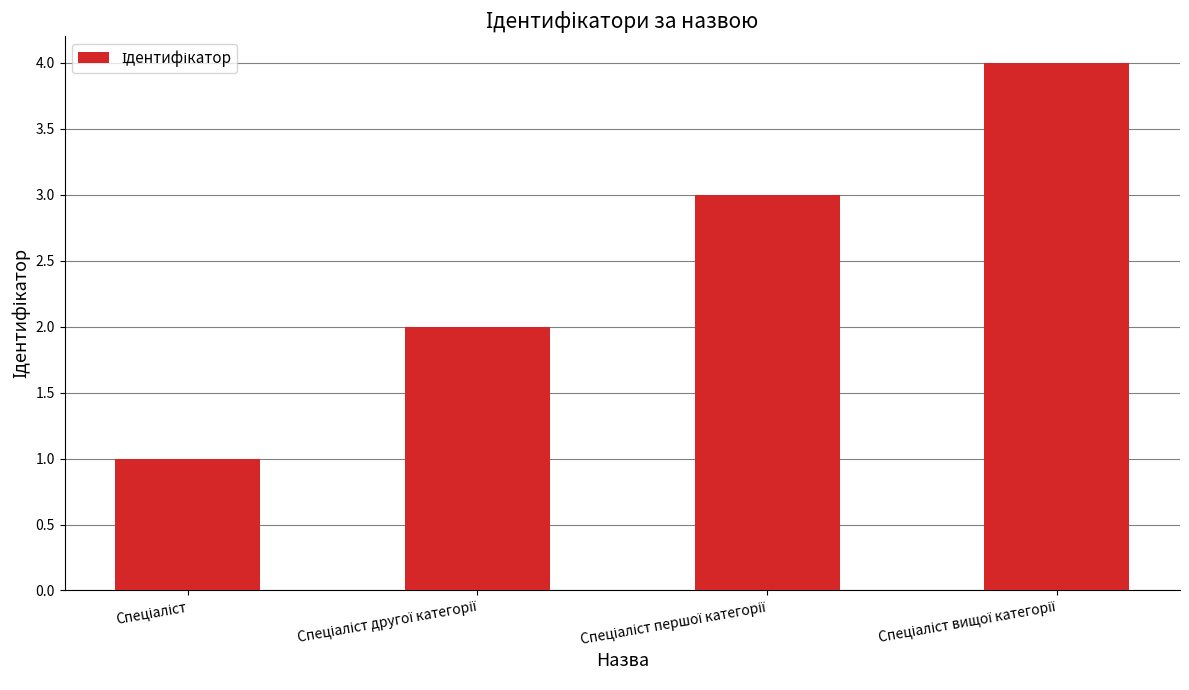

What is the maximum value shown in the chart?

4